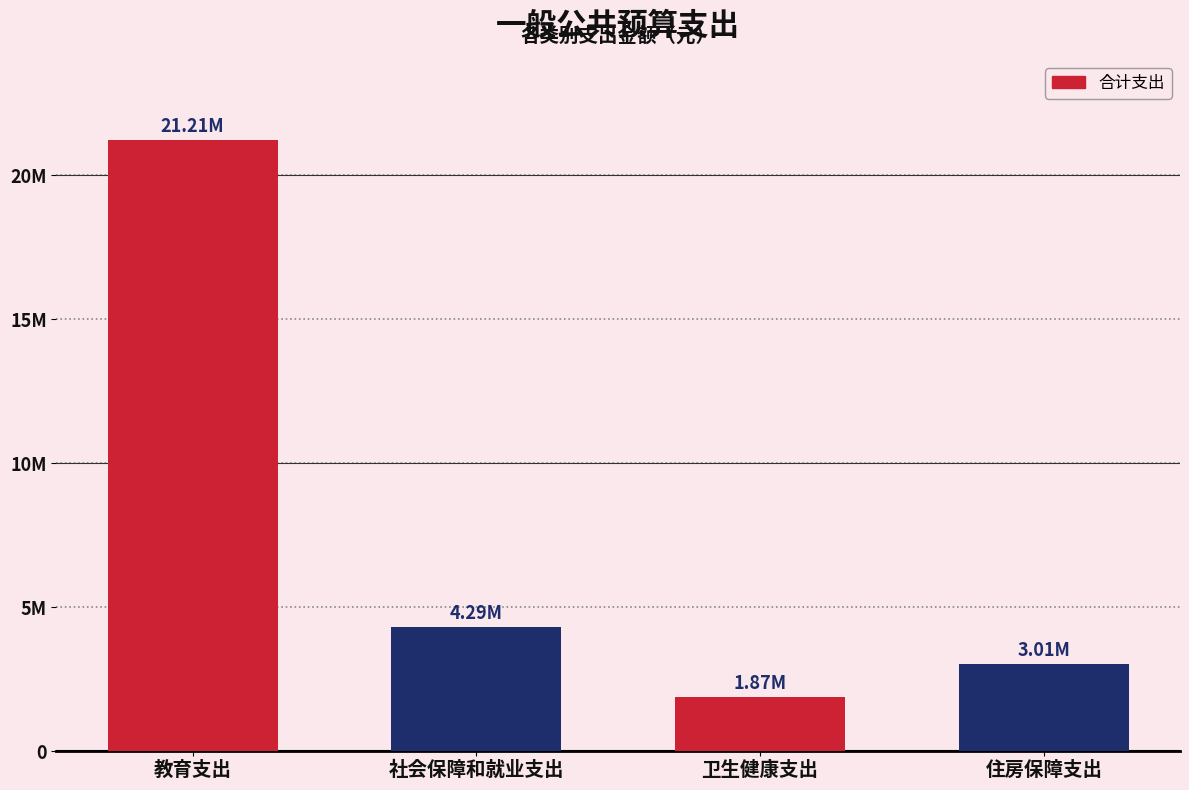

Does the chart contain any negative values?

No